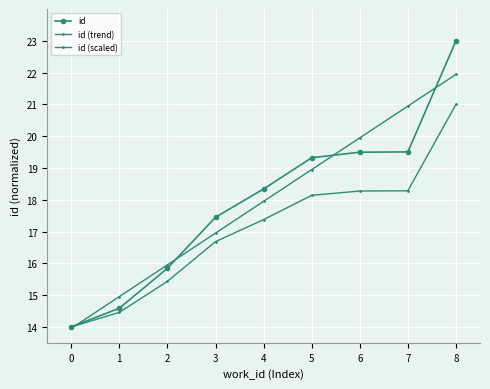

True or false: id and id (scaled) intersect in this chart.

False